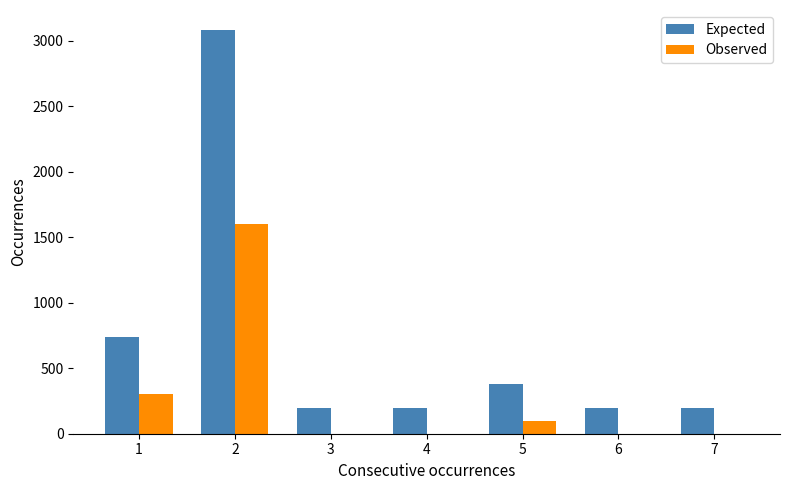

Read the Expected value at 1, to the nearest 100.

700